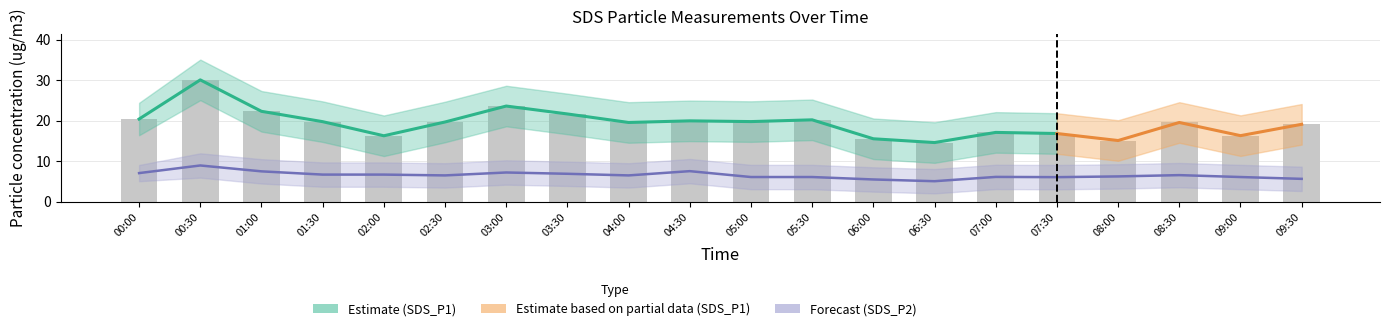

Reading left to right, what are all the values shown in this chart?

SDS_P1: 00:00=20.4	00:30=30.1	01:00=22.3	01:30=19.8	02:00=16.3	02:30=19.7	03:00=23.6	03:30=21.6	04:00=19.6	04:30=19.9	05:00=19.8	05:30=20.2	06:00=15.5	06:30=14.6	07:00=17.1	07:30=16.8	08:00=15.1	08:30=19.6	09:00=16.3	09:30=19.1
SDS_P2: 00:00=7.1	00:30=8.9	01:00=7.5	01:30=6.7	02:00=6.7	02:30=6.5	03:00=7.2	03:30=6.9	04:00=6.5	04:30=7.5	05:00=6.1	05:30=6.1	06:00=5.5	06:30=5.1	07:00=6.1	07:30=6.1	08:00=6.2	08:30=6.6	09:00=6.1	09:30=5.7